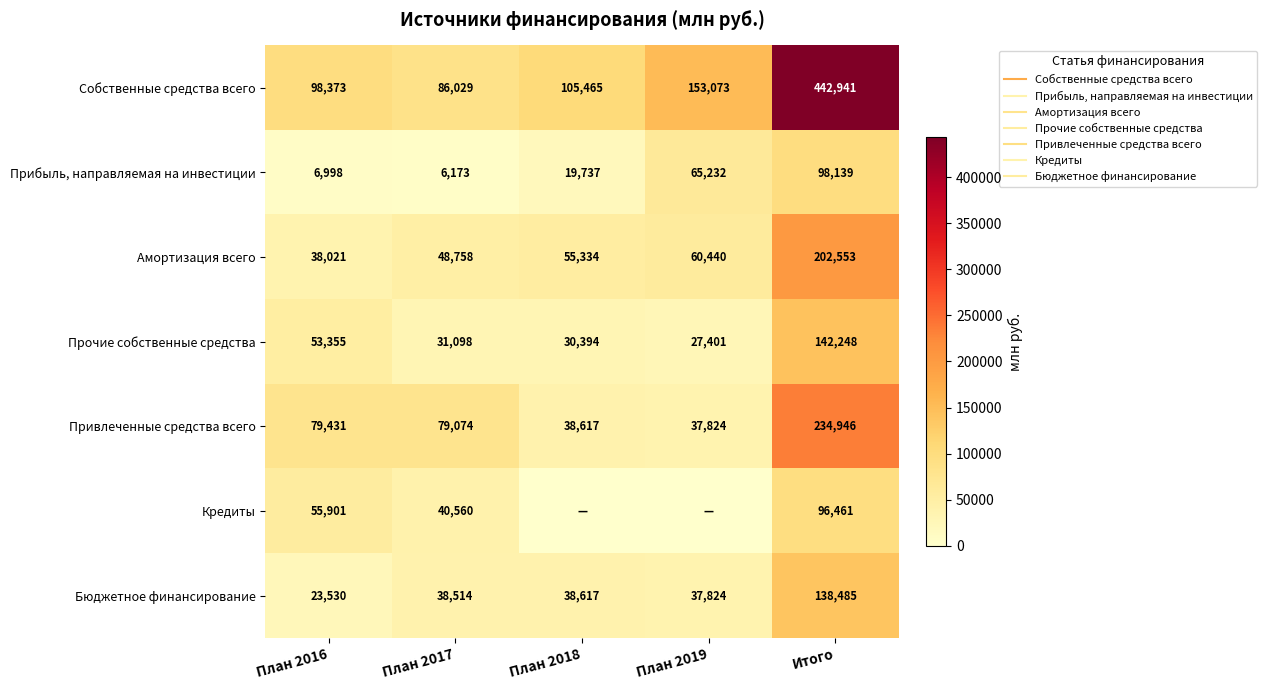

What is the difference between the second highest and second lowest values in the Привлеченные средства всего series?

40814.1